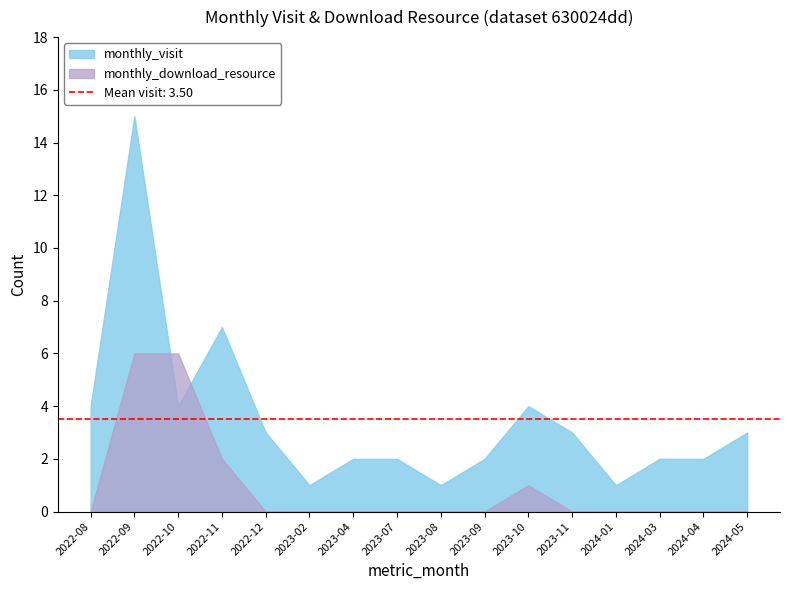

How many interior local peaks does the monthly_download_resource series have?

1